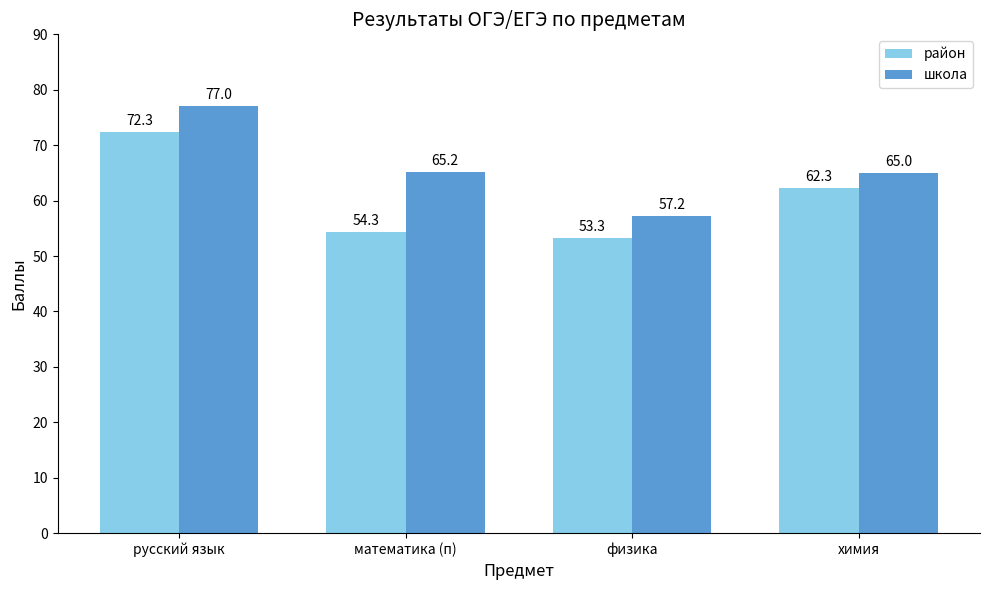

What is the difference between the second highest and second lowest values in the район series?

8.0